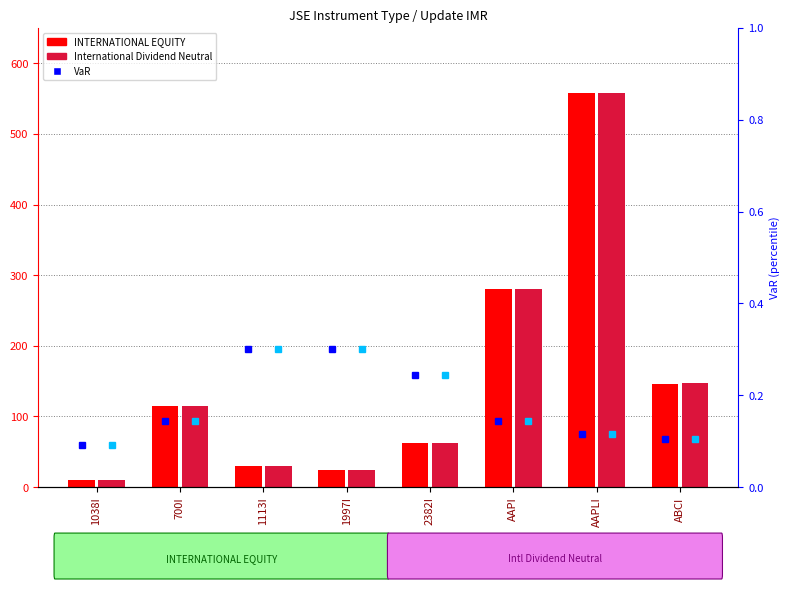

What is the sum of all INTERNATIONAL EQUITY values?

1226.0